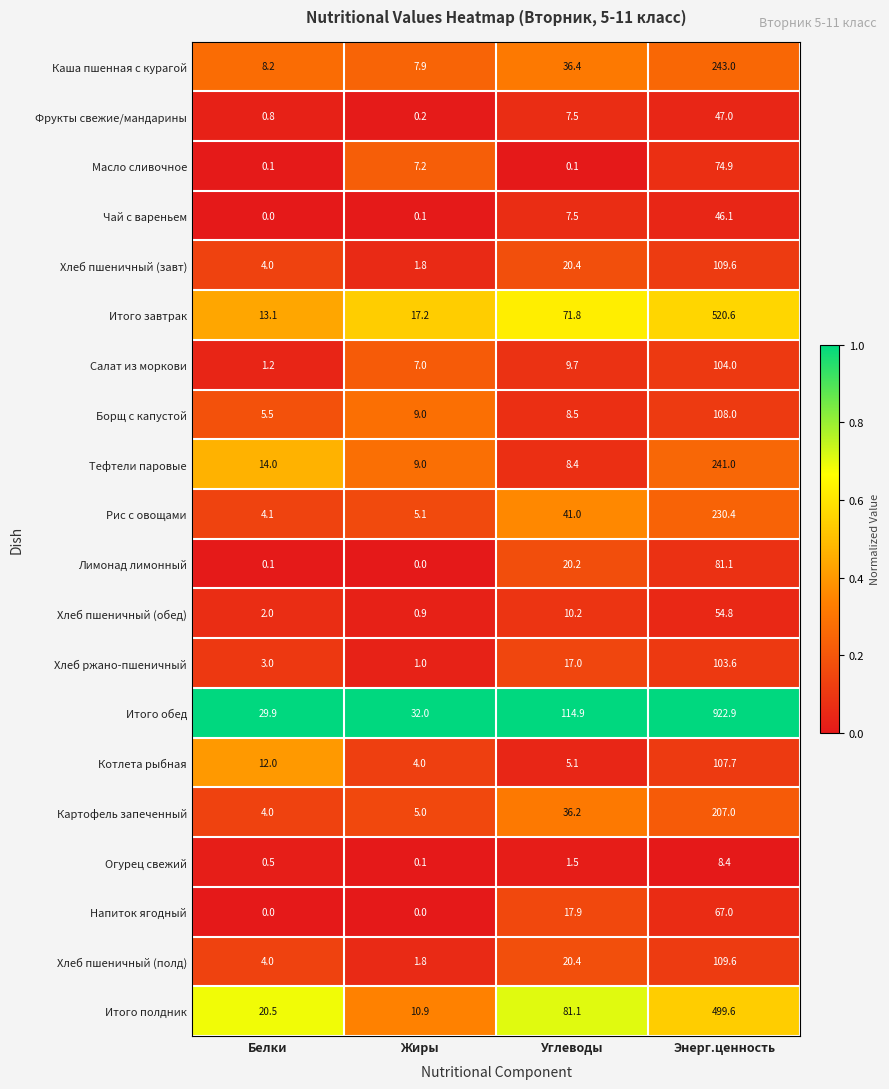

At which category is the sum across all series the highest?

Энерг.ценность